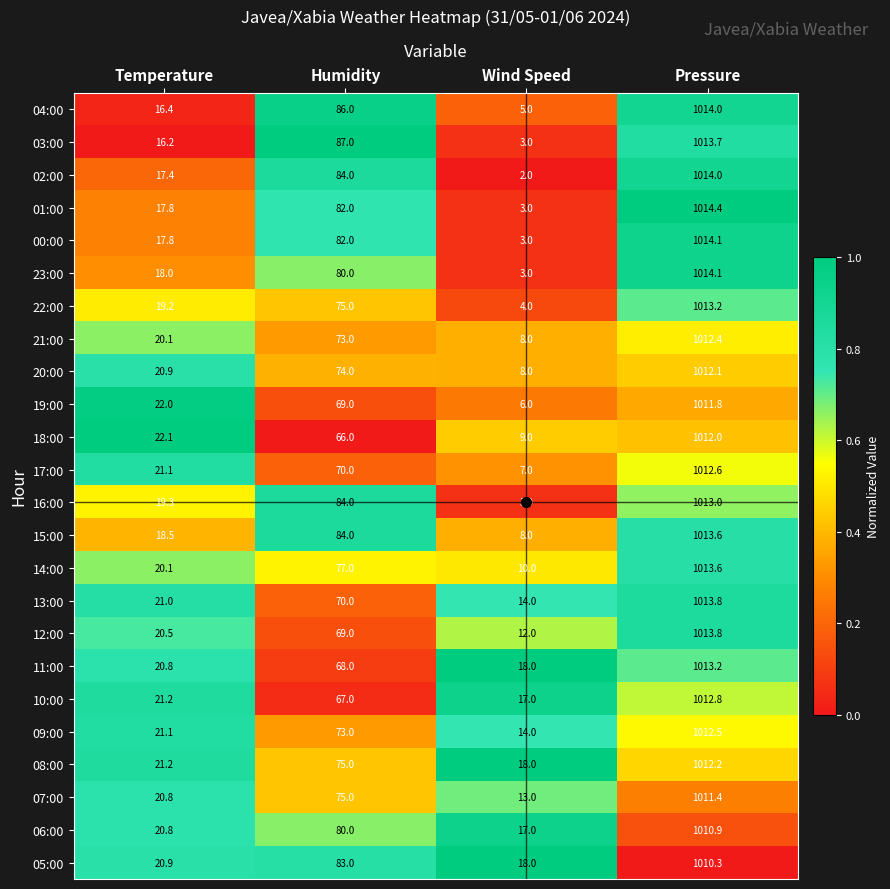

At which category is the sum across all series the highest?

Pressure